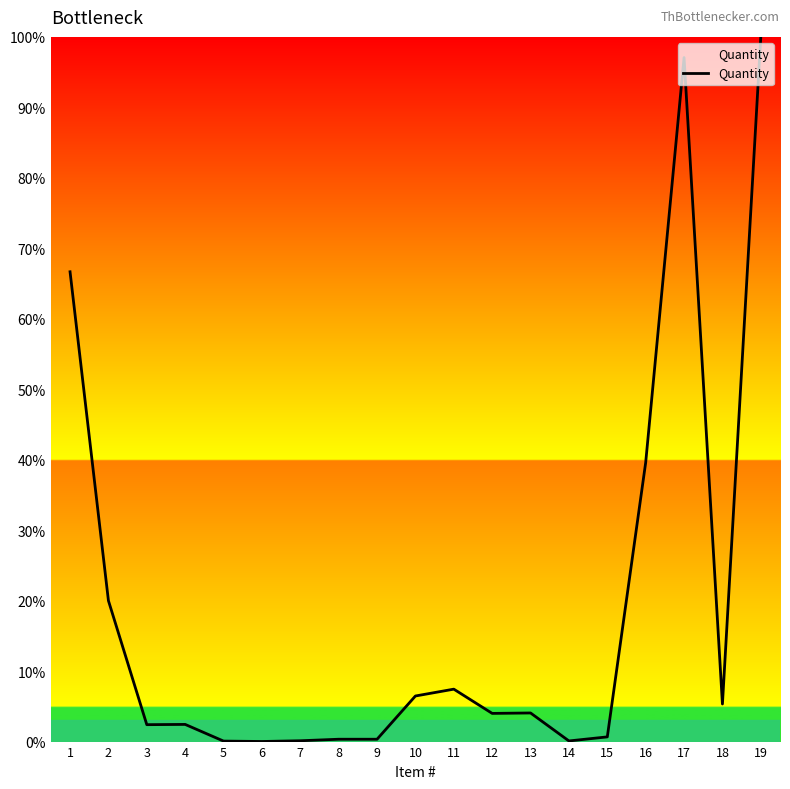

Which category has the highest value across all series?

19